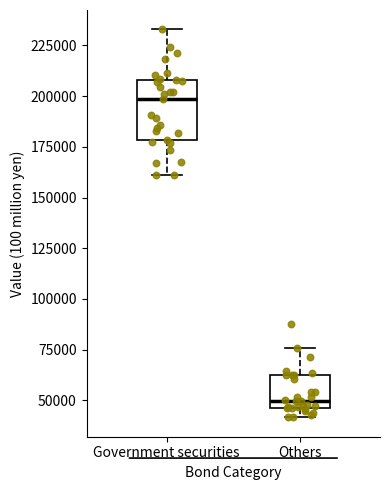

Where does the median line of the box for Government securities sit on the y-axis? The values are not printed on the chart, so give them approximately, as read against the axis.

200000